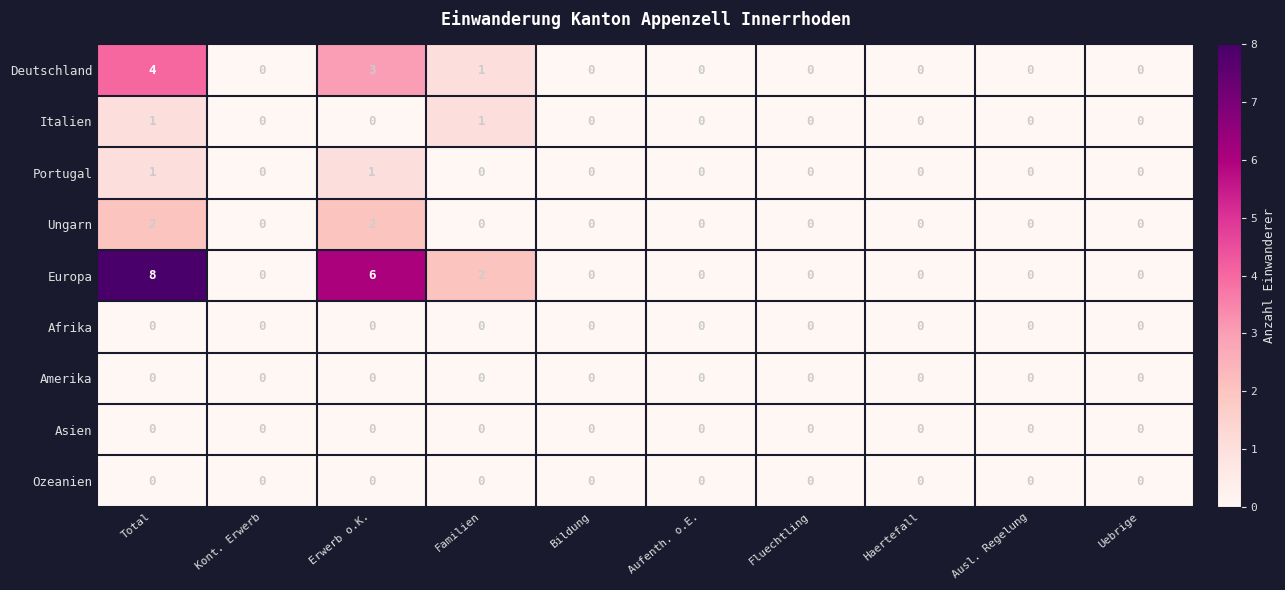

Is it true that Portugal equals 1 at Aufenth. o.E.?

False